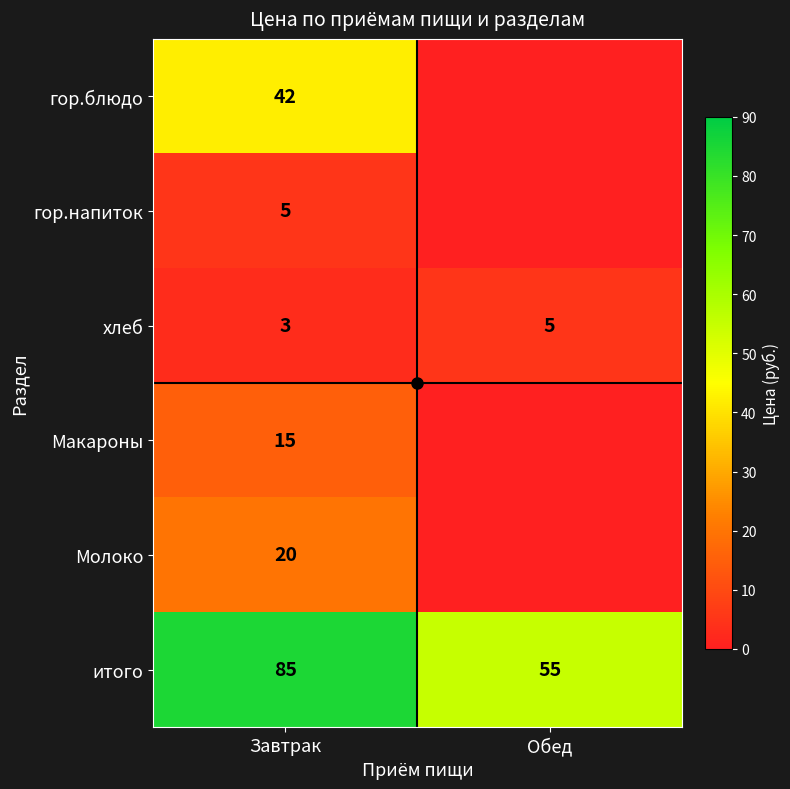

Is the value of Молоко at Завтрак greater than the value of итого at Обед?

No